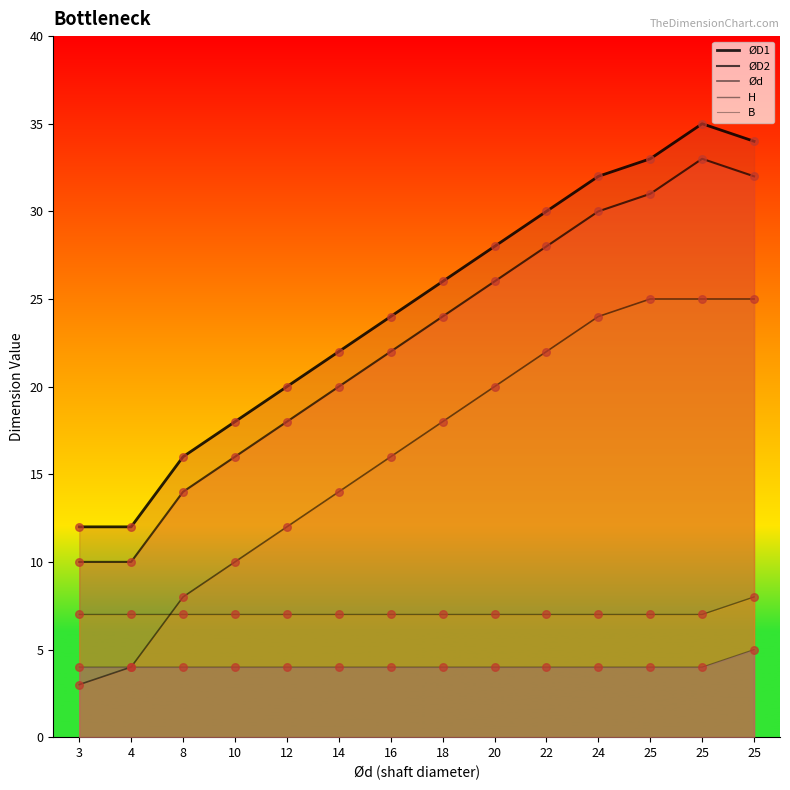

Which series has the largest total across all categories?

ØD1